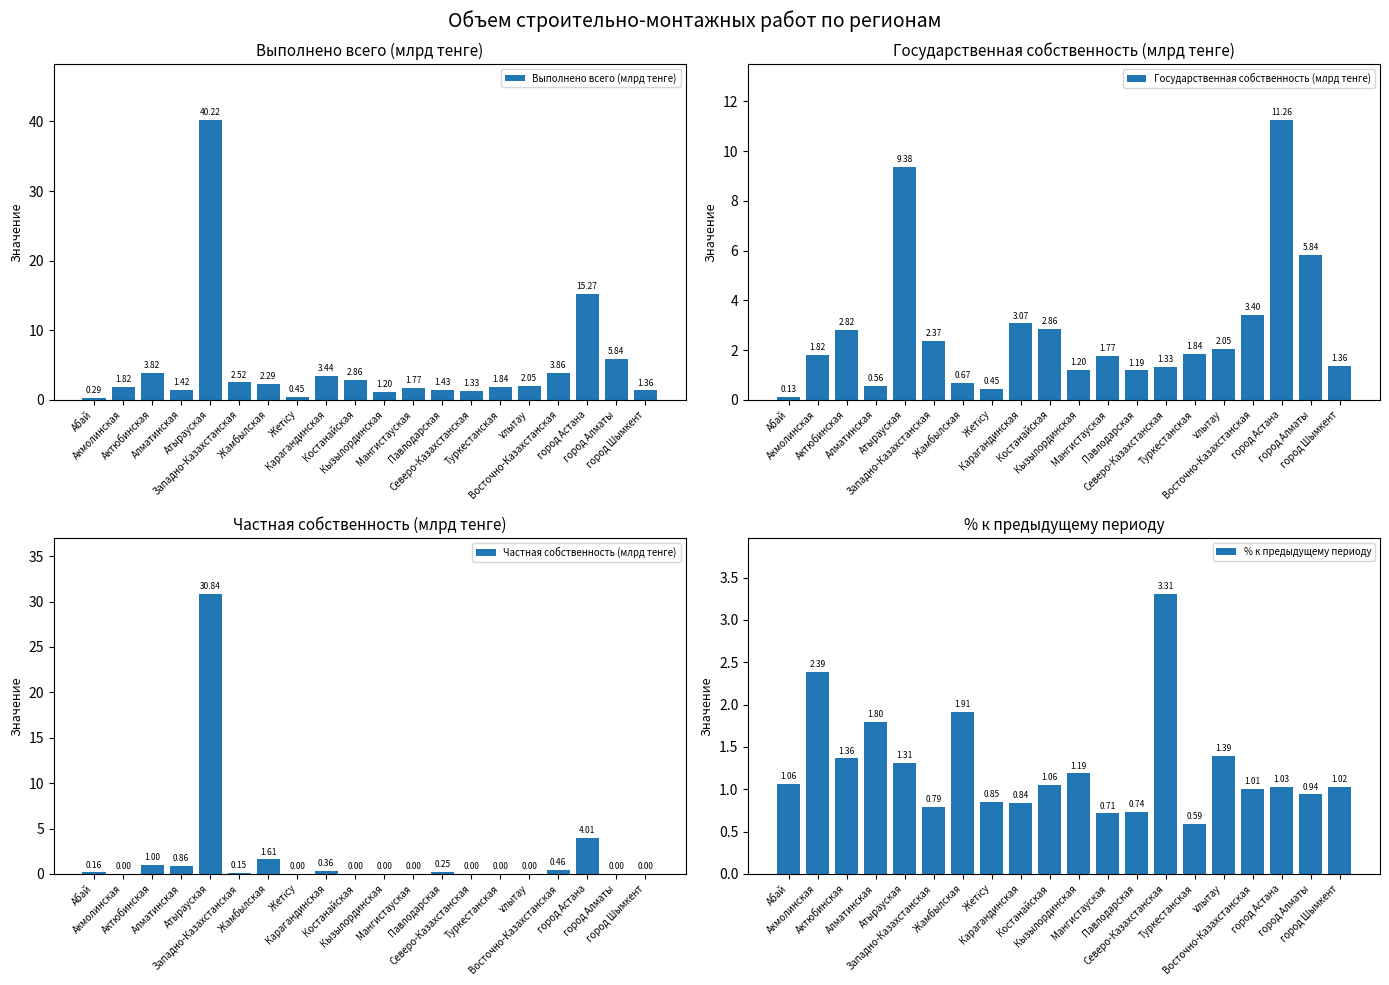

What is the difference between the maximum and minimum values in the % к предыдущему периоду series?

2.7